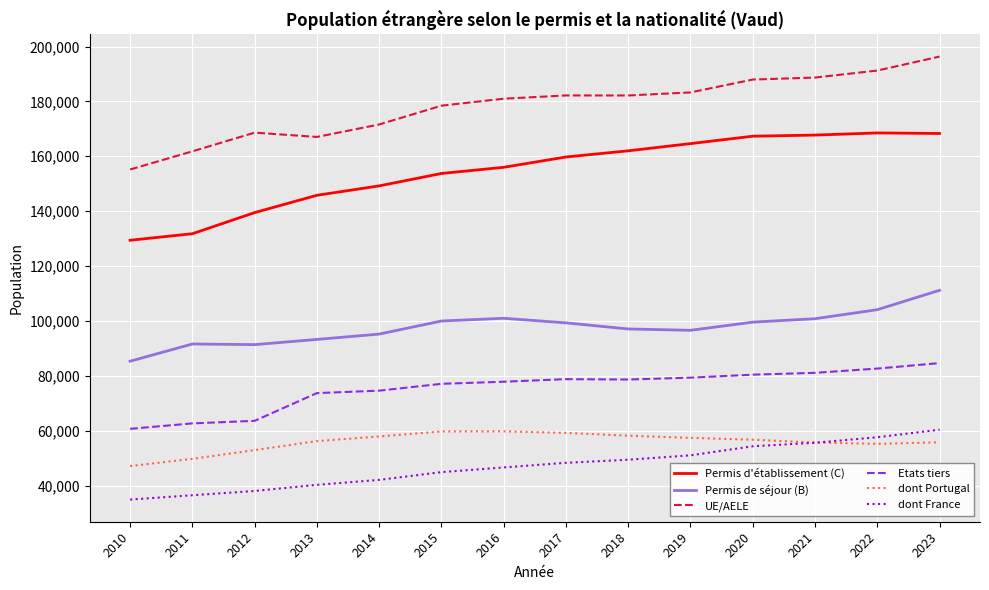

What is the maximum value shown in the chart?

196324